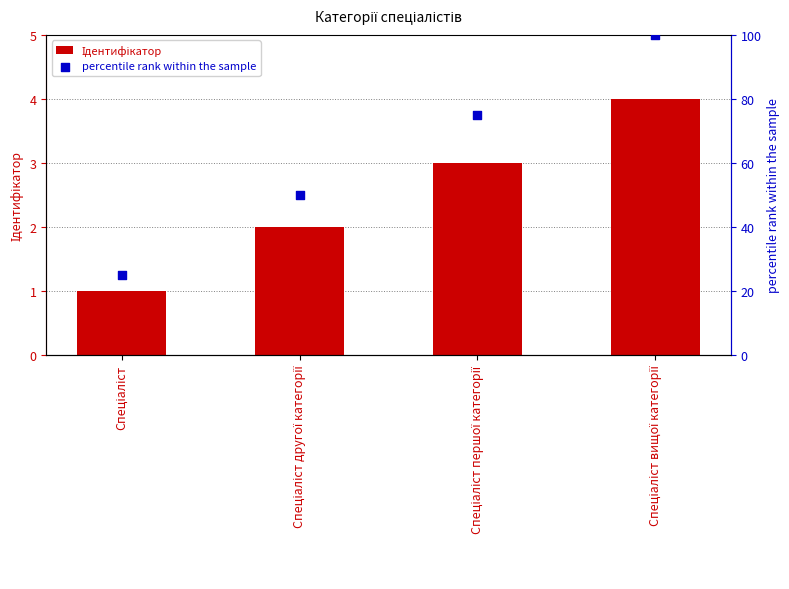

Is the value of percentile rank within the sample at Спеціаліст другої категорії greater than the value of Ідентифікатор at Спеціаліст першої категорії?

Yes